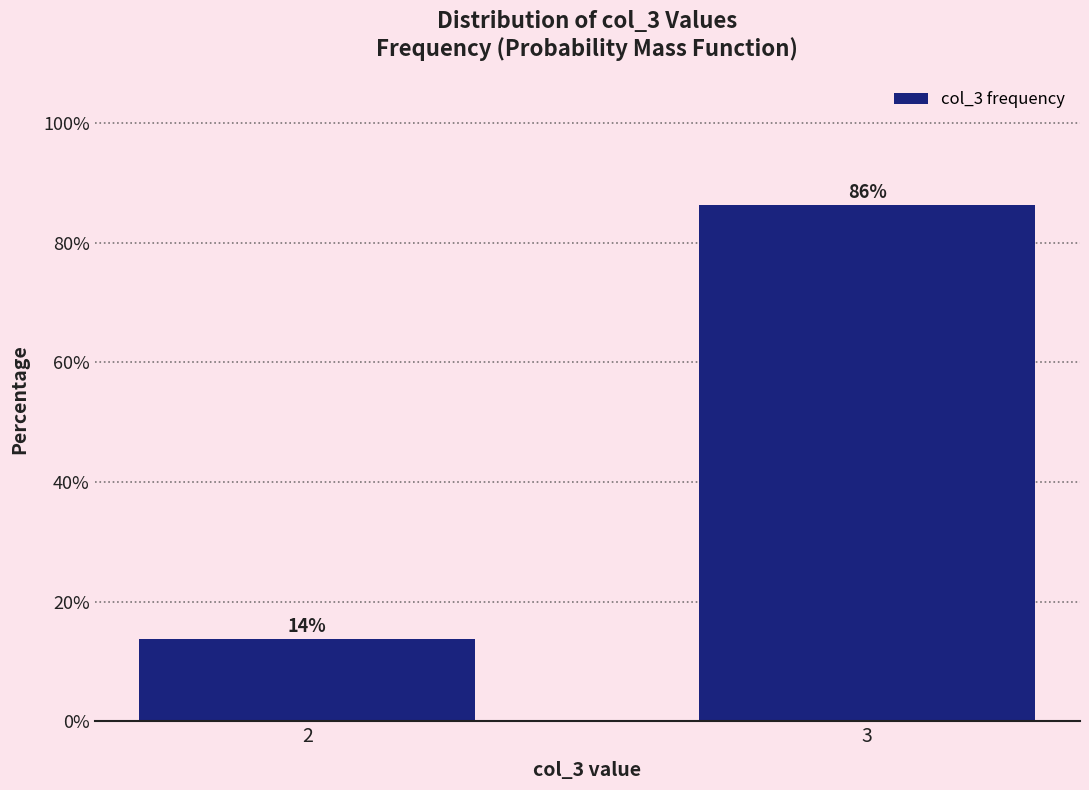

What is the sum of the values at 2 and 3?

100.0